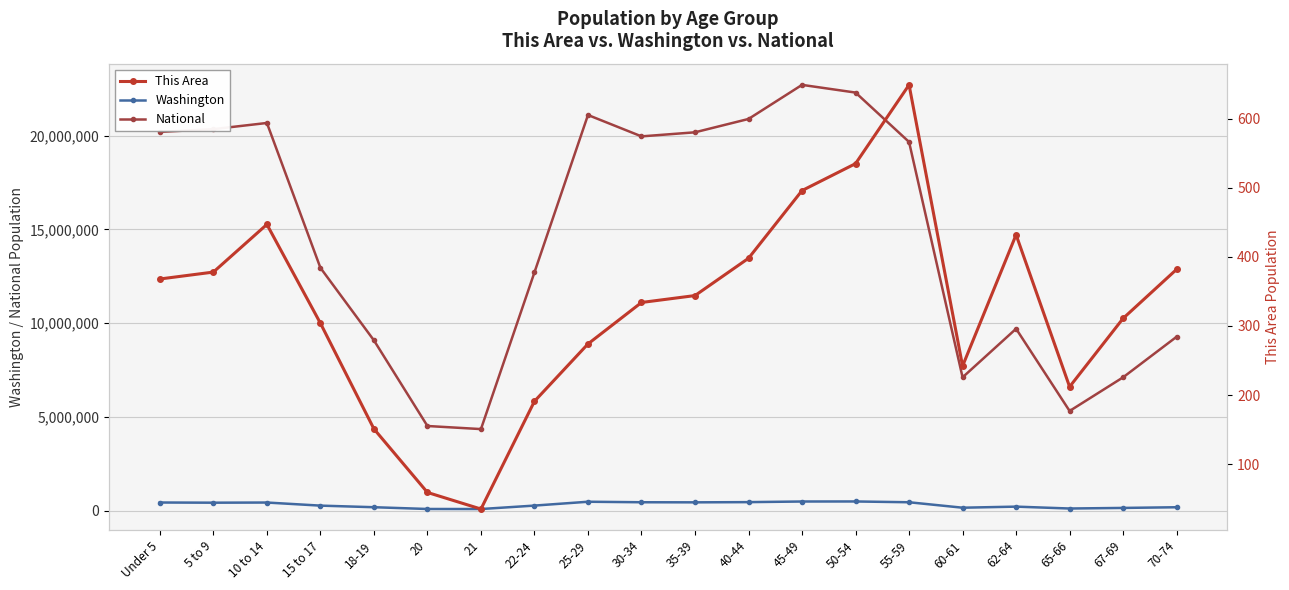

Which series has the largest range (max minus min)?

National